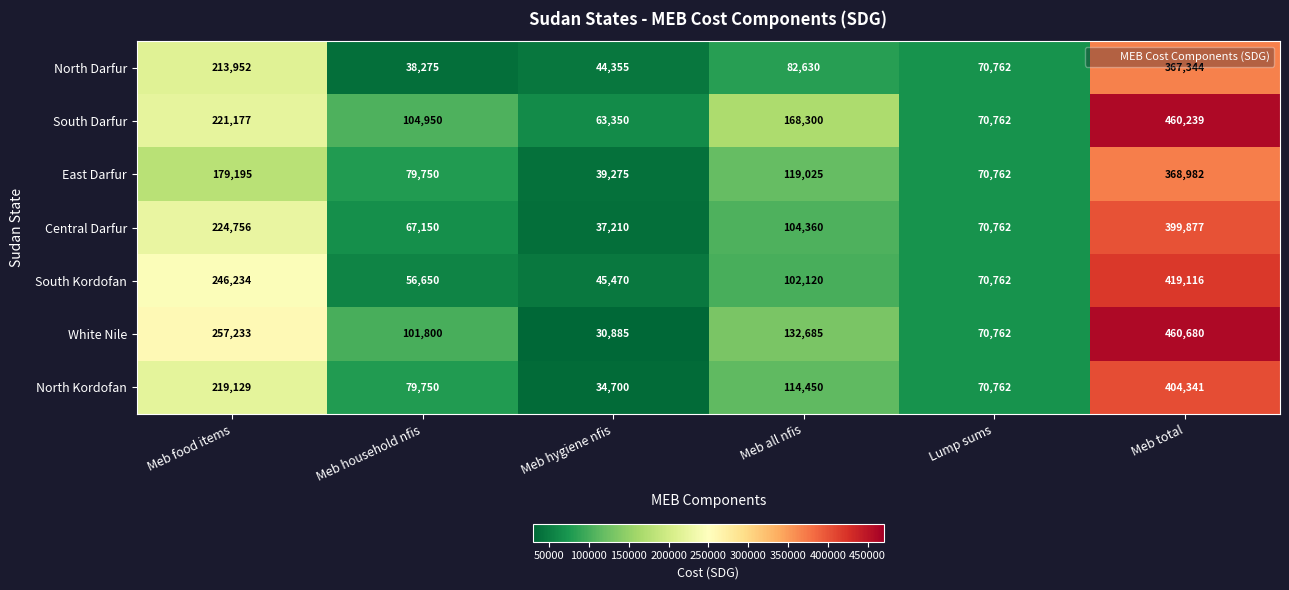

What is the difference between the maximum and minimum values in the North Kordofan series?

369641